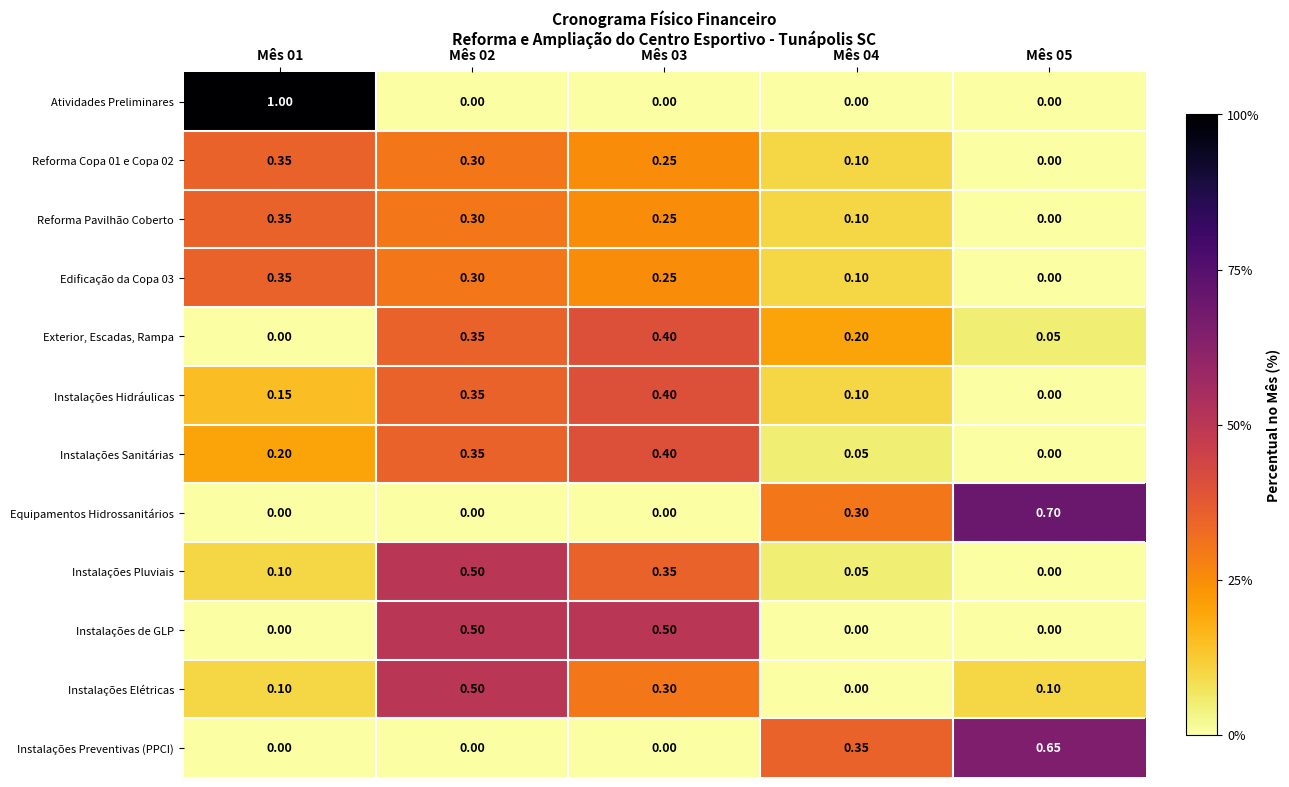

Which label corresponds to the largest value in the chart?

Mês 01